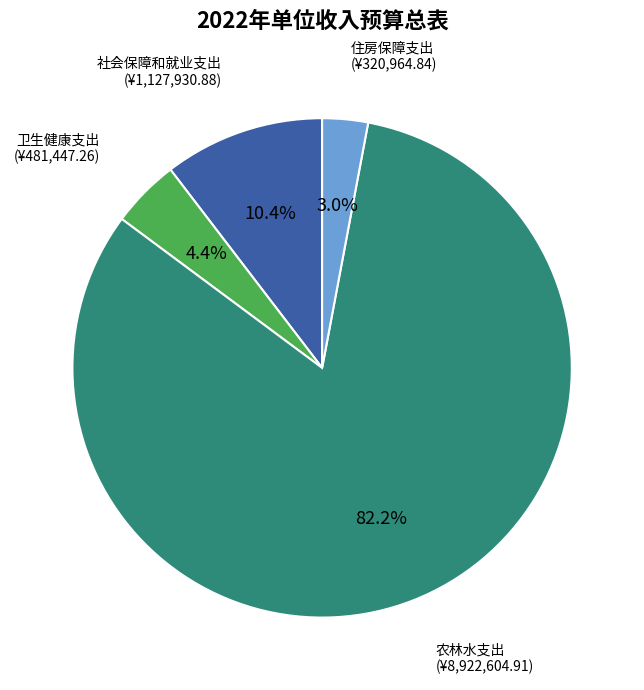

Is there a majority slice in this chart?

Yes